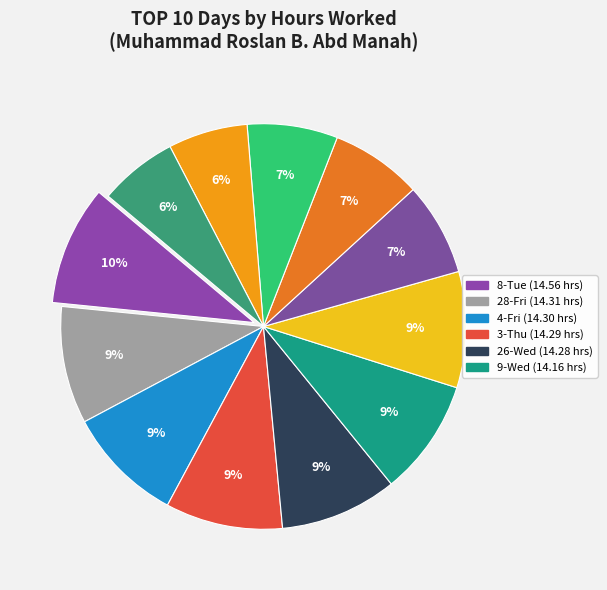

Count the number of slices in the pie.

12